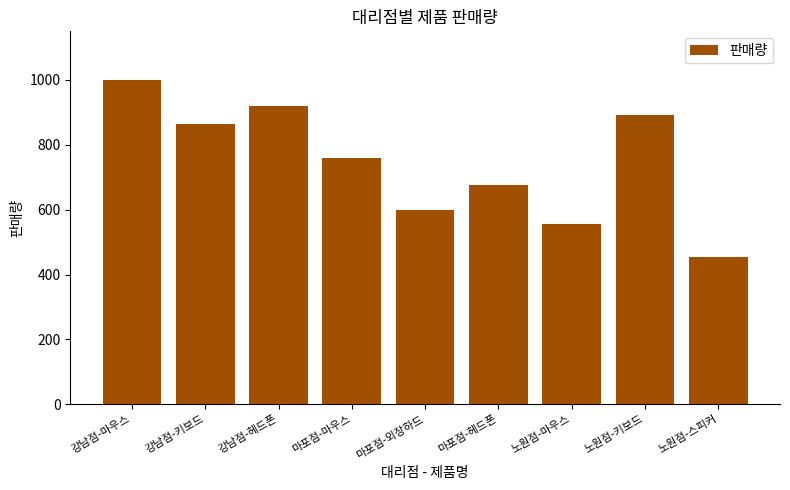

Is it true that the value at 노원점-스피커 is 210?

False